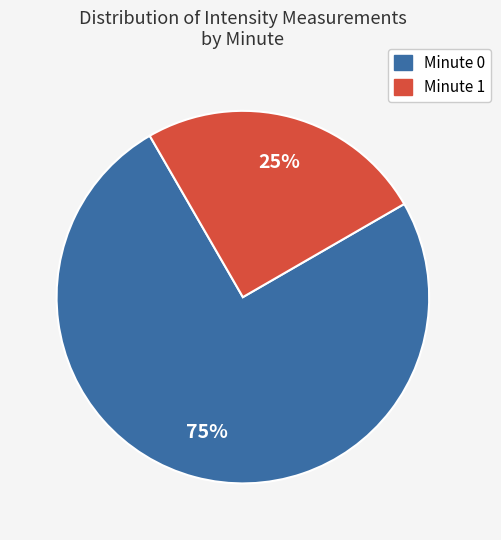

Does Minute 1 represent more than half of the total?

No